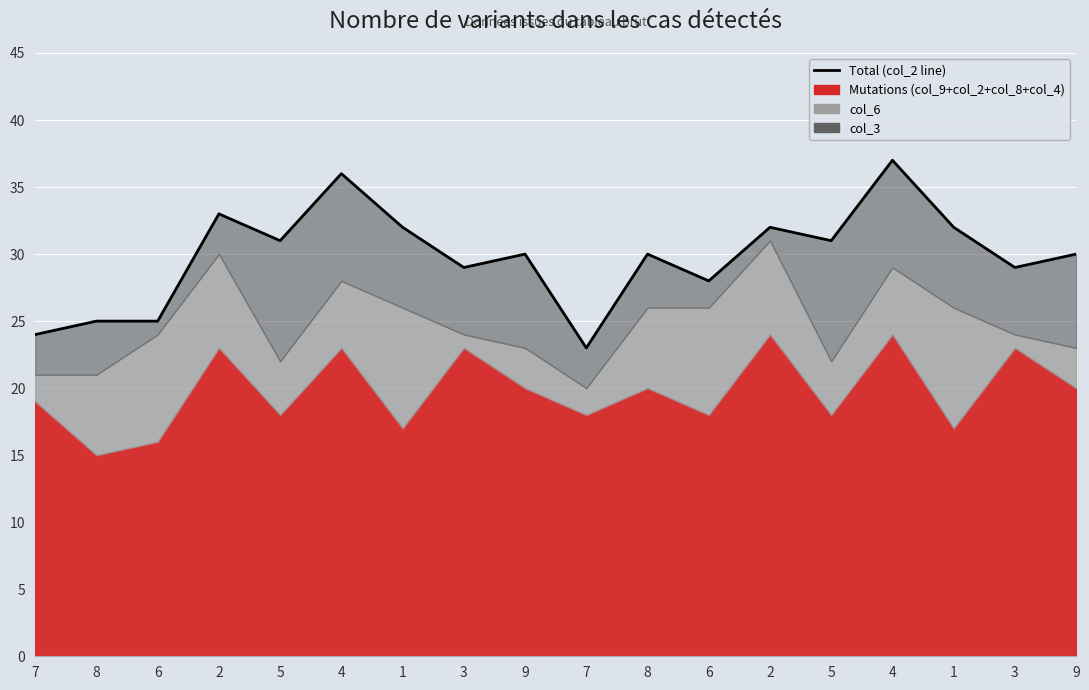

List the labels in order of value, largest first.

4, 4, 2, 1, 2, 1, 5, 5, 9, 8, 9, 3, 3, 6, 8, 6, 7, 7